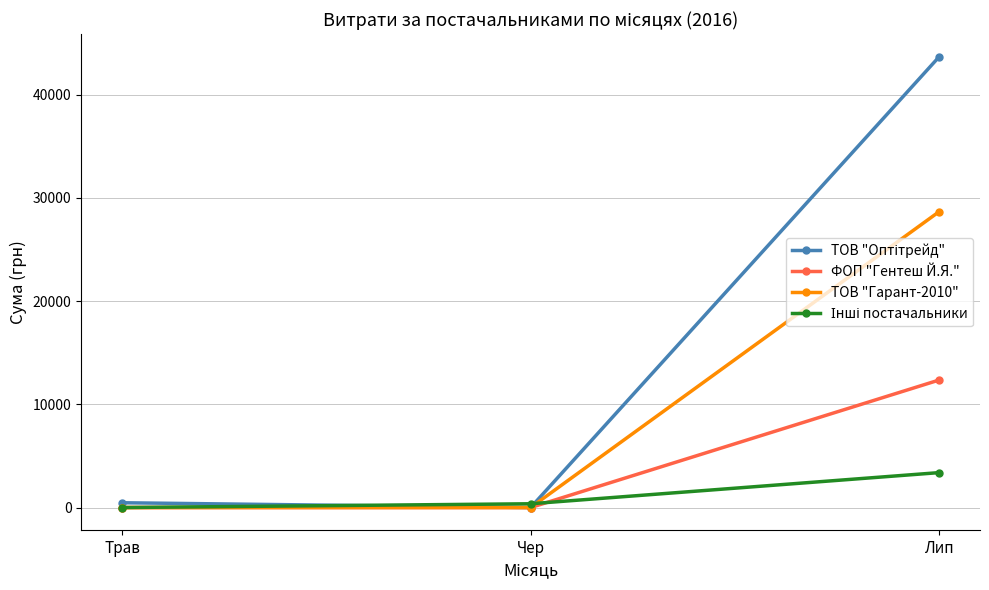

Which category has the highest value across all series?

Лип